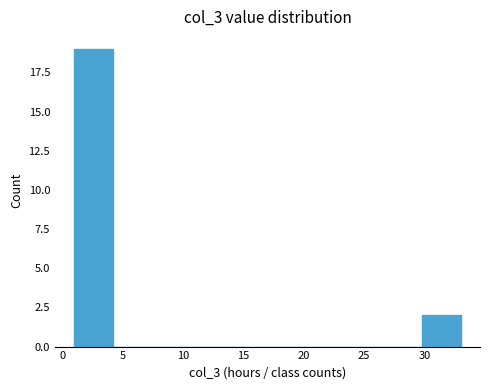

Reading left to right, list every bar in this chart as the range it spans on the x-axis followed by its height. Neither the bar edges nor the heights are printed on the chart, so give them approximately, as read against the axes.

1.0 to 4.2: 19
4.2 to 7.4: 0
7.4 to 10.6: 0
10.6 to 13.8: 0
13.8 to 17.0: 0
17.0 to 20.2: 0
20.2 to 23.4: 0
23.4 to 26.6: 0
26.6 to 29.8: 0
29.8 to 33.0: 2